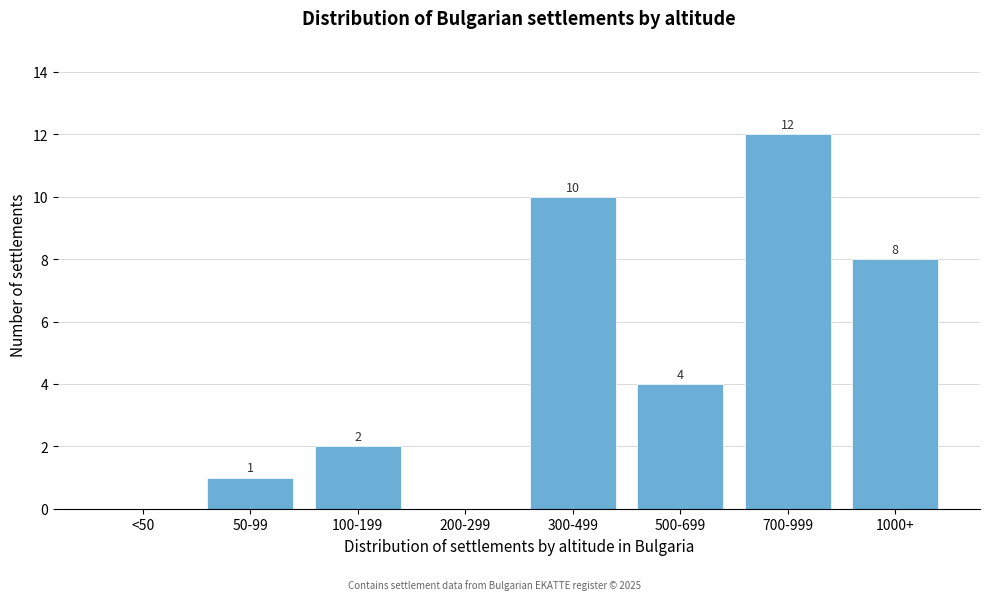

Reading right to left, what are all the values shown in this chart?

1000+=8	700-999=12	500-699=4	300-499=10	200-299=0	100-199=2	50-99=1	<50=0